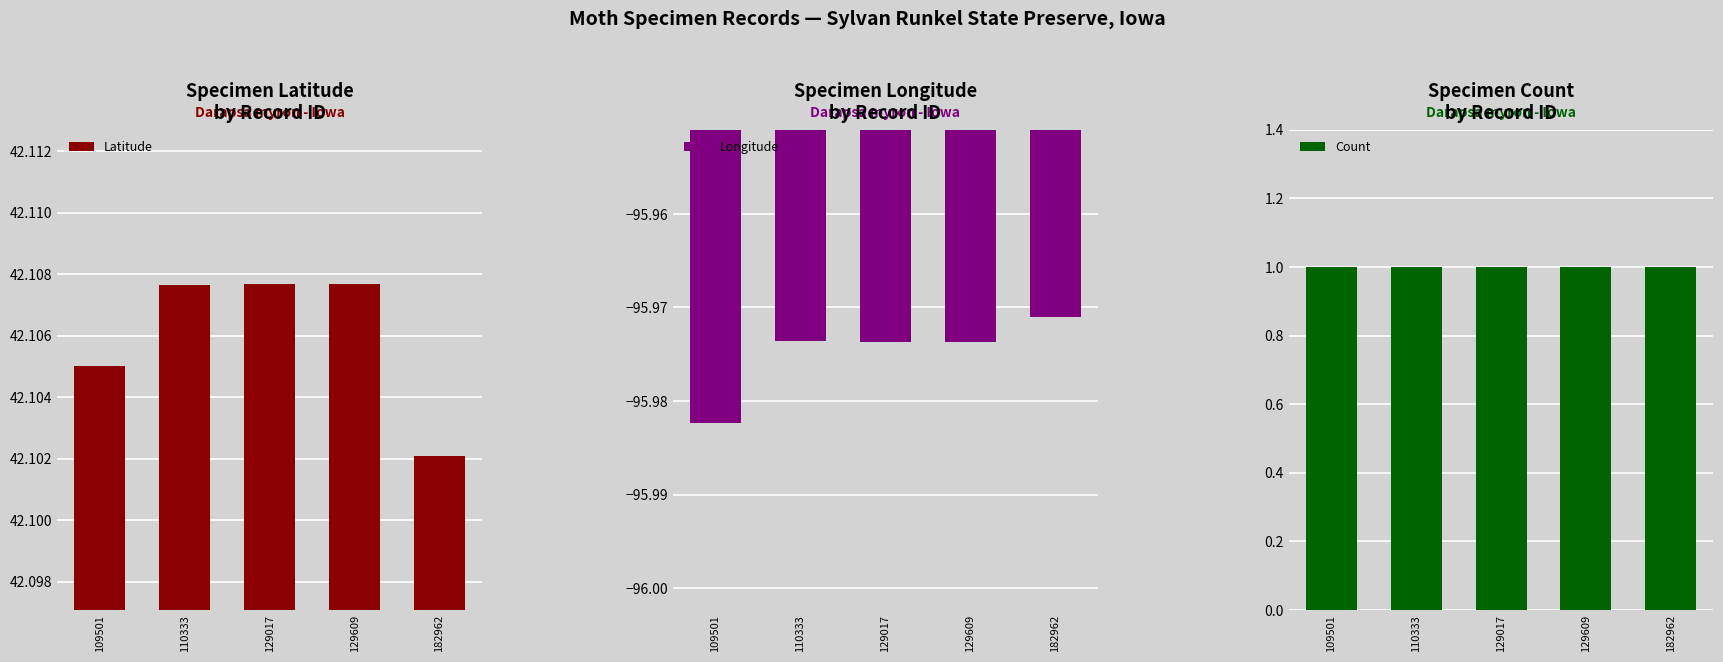

What is the average value of the Latitude series?

42.1